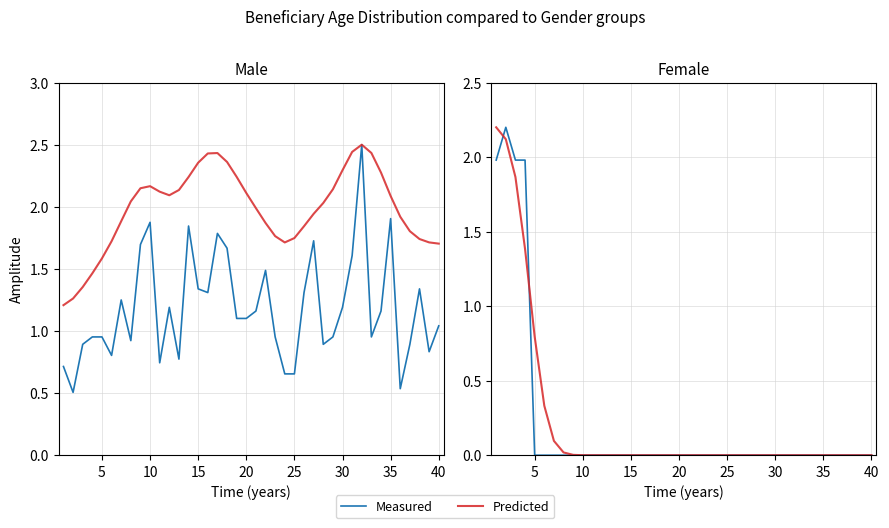

True or false: Predicted has a value of 0.0 at 27.

True